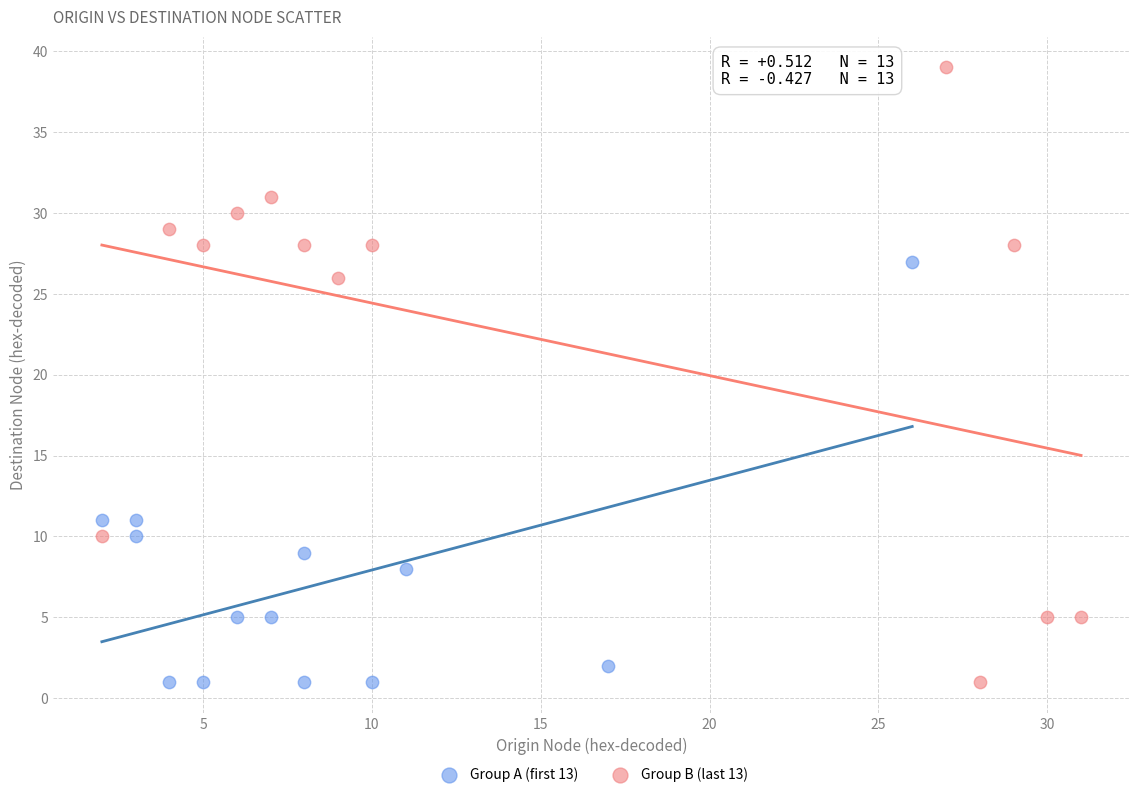

Which series contains the highest Y value?

Group B (last 13)